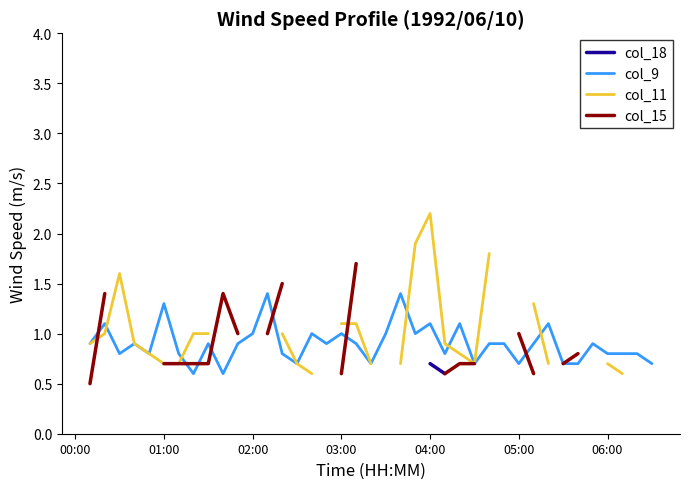

How many data points does each series have?

40